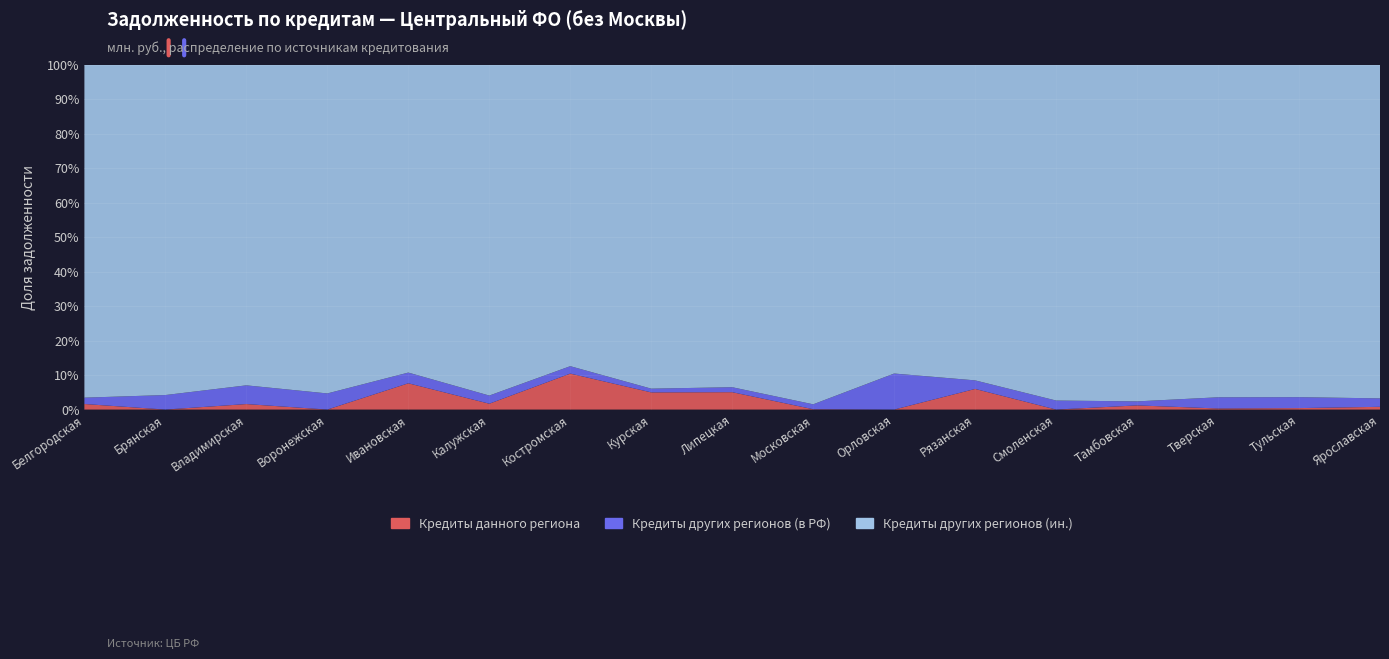

Reading left to right, what are all the values shown in this chart?

Кредиты данного региона: 4887	0	2480	6	6593	3628	6636	11703	8696	2018	0	9131	0	1648	465	1164	1801
Кредиты других регионов (в РФ): 5583	6239	8449	17489	2687	5034	1368	2537	2483	29018	11175	3793	2901	1591	4780	8635	5546
Кредиты других регионов (ин.): 292578	141755	144540	356269	77169	204478	55564	220404	161173	2004447	95674	139638	107857	133136	142014	262401	218920